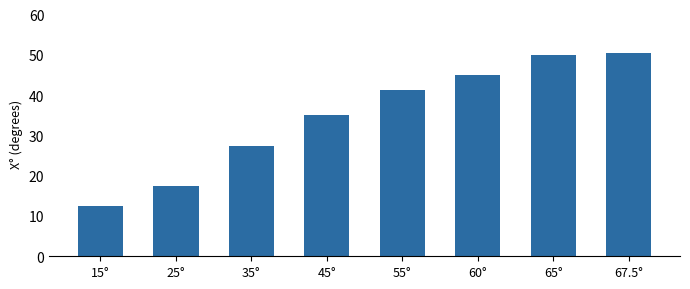

What is the difference between the maximum and minimum values?

38.1